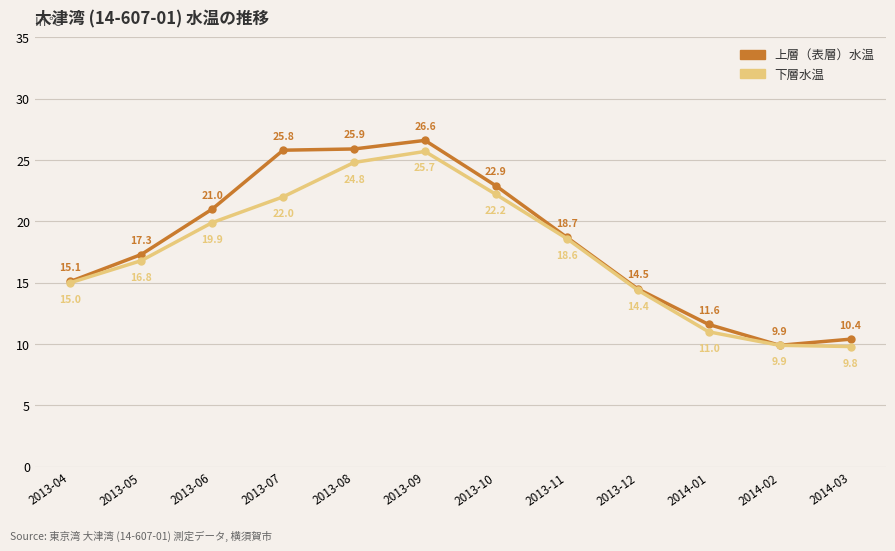

Is the value of 上層（表層）水温 at 2014-02 greater than the value of 下層水温 at 2013-10?

No